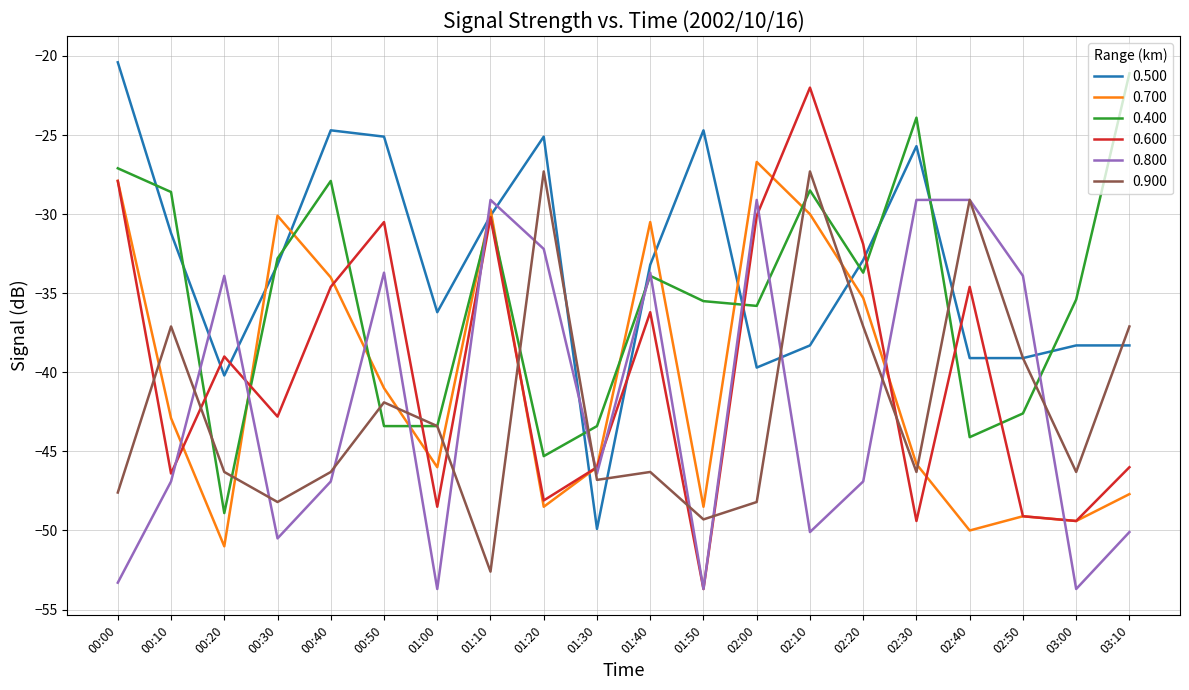

At which category does 0.400 reach its first local peak?

00:40